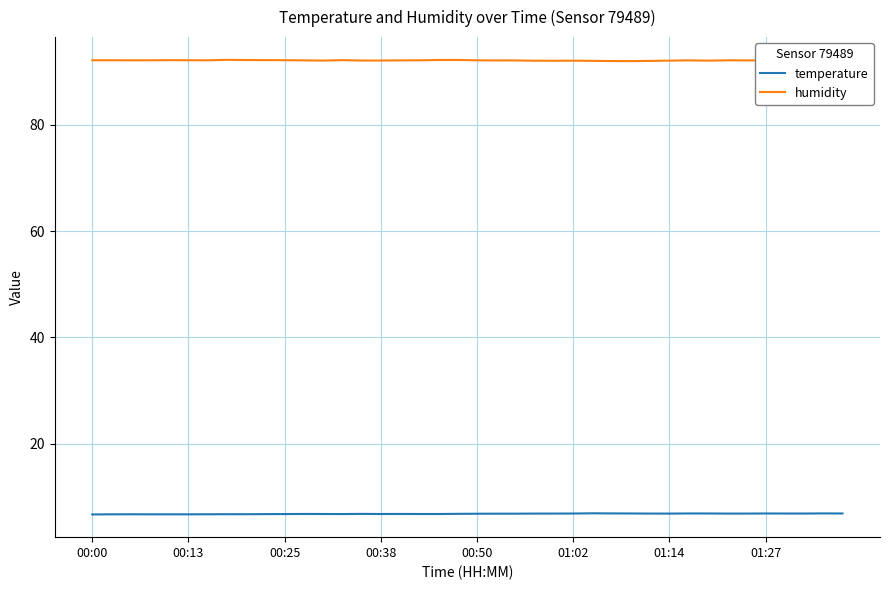

What is the maximum value for temperature?

7.0